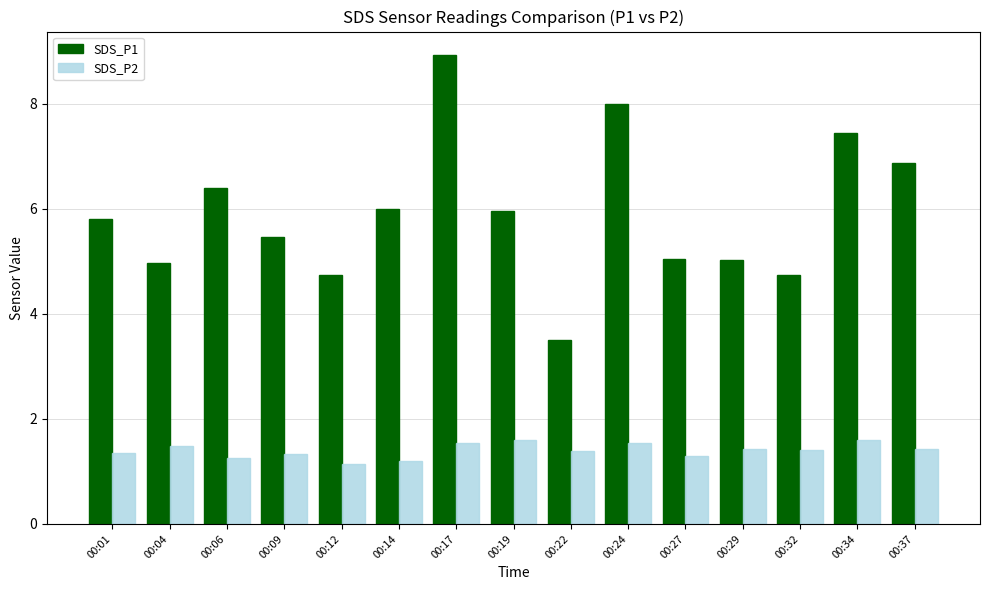

Rank the series by their average value, from lowest to highest.

SDS_P2, SDS_P1